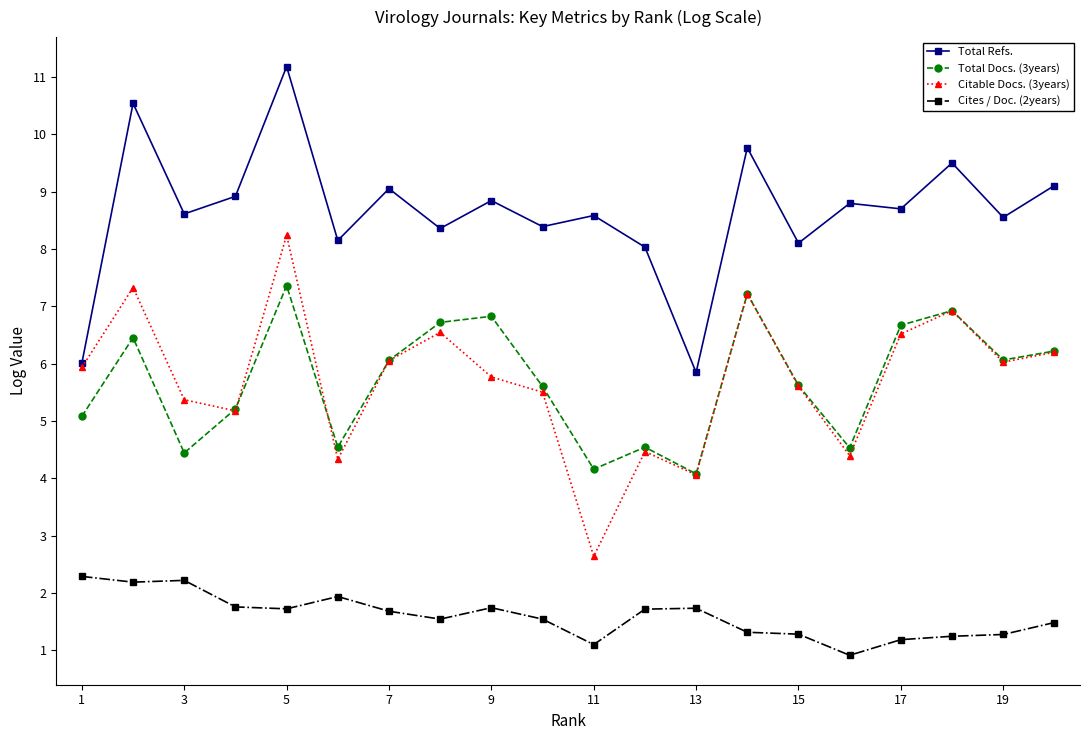

How many data points does each series have?

20